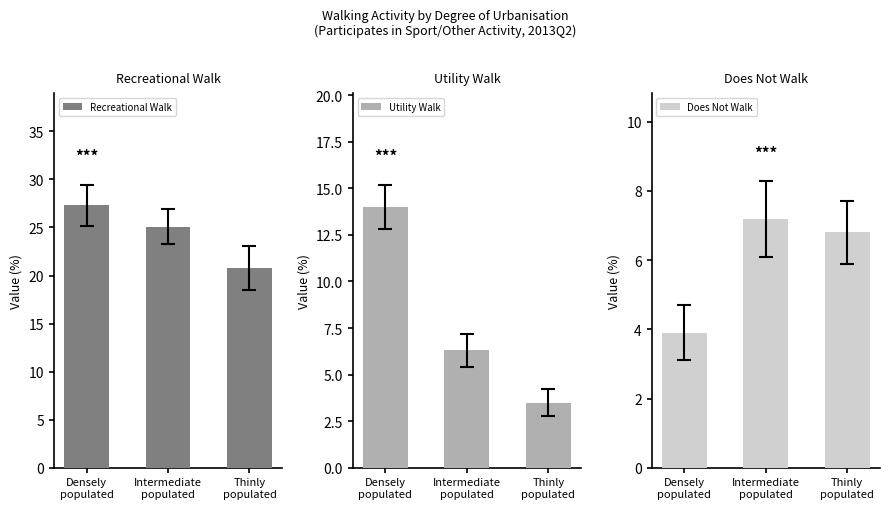

What are all the series names shown in the legend?

Recreational Walk, Utility Walk, Does Not Walk